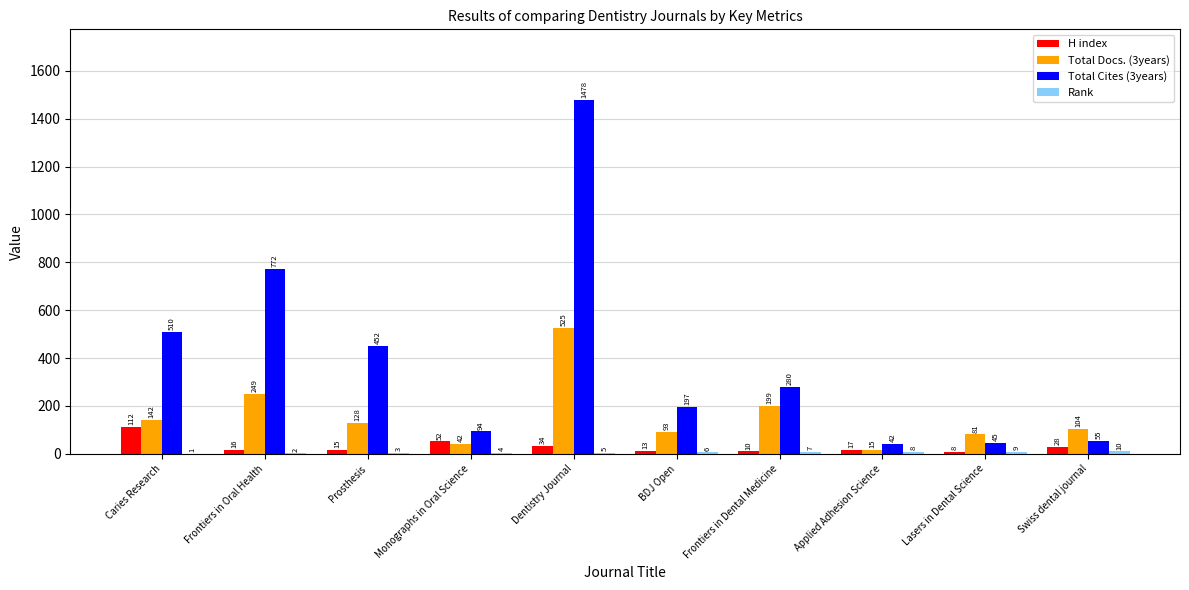

What is the sum of all H index values?

305